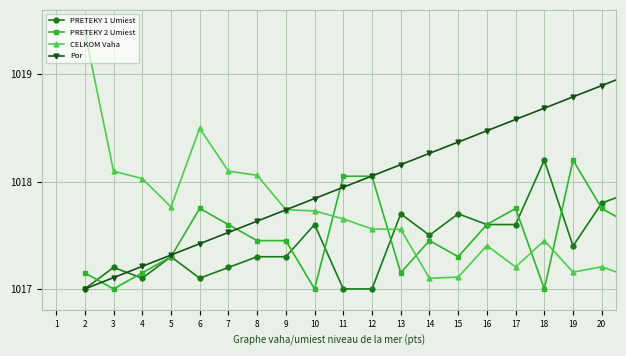

How many data points does each series have?

20